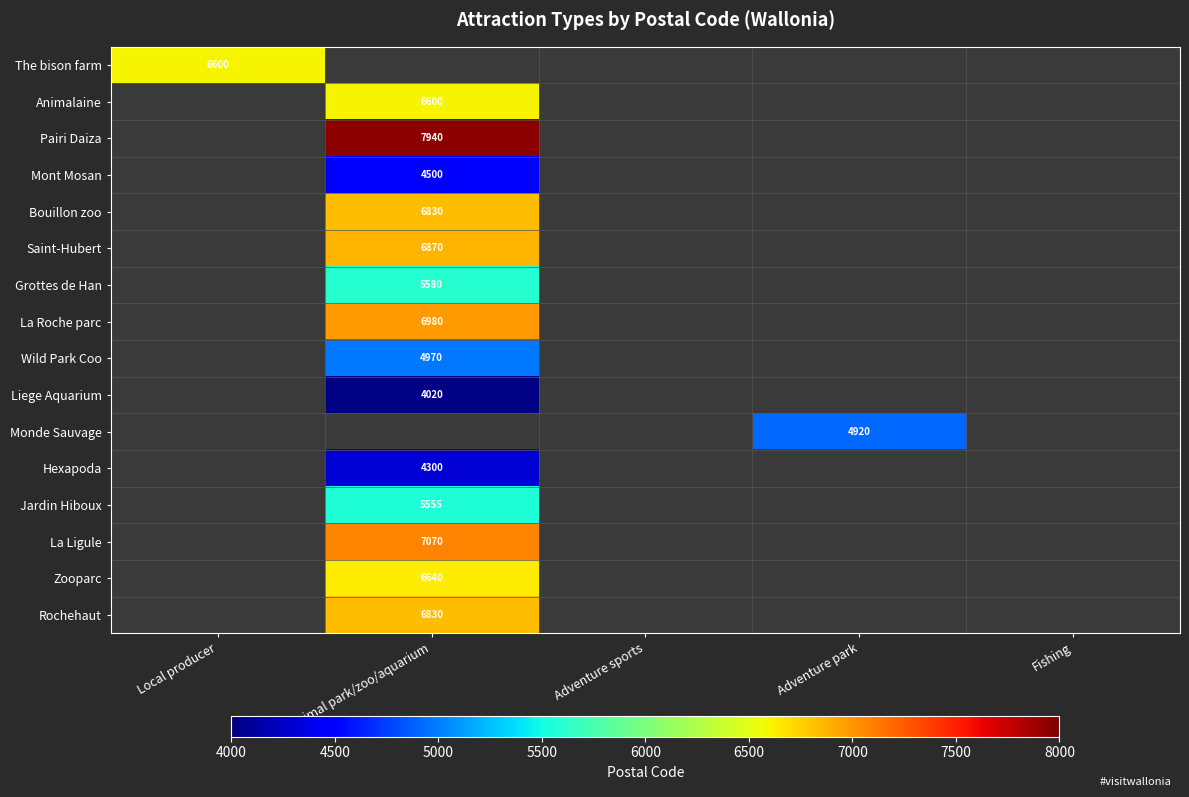

True or false: Bouillon zoo has a value of 9879 at Animal park/zoo/aquarium.

False